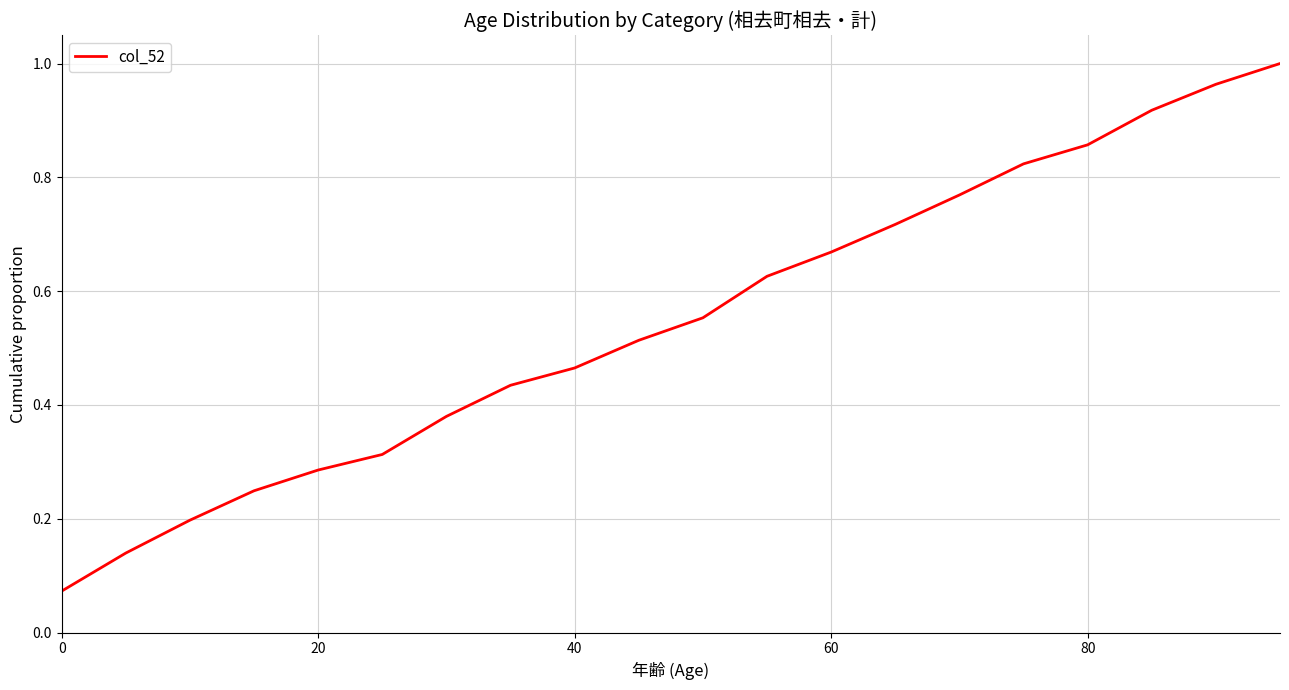

How many lines are shown in the chart?

1